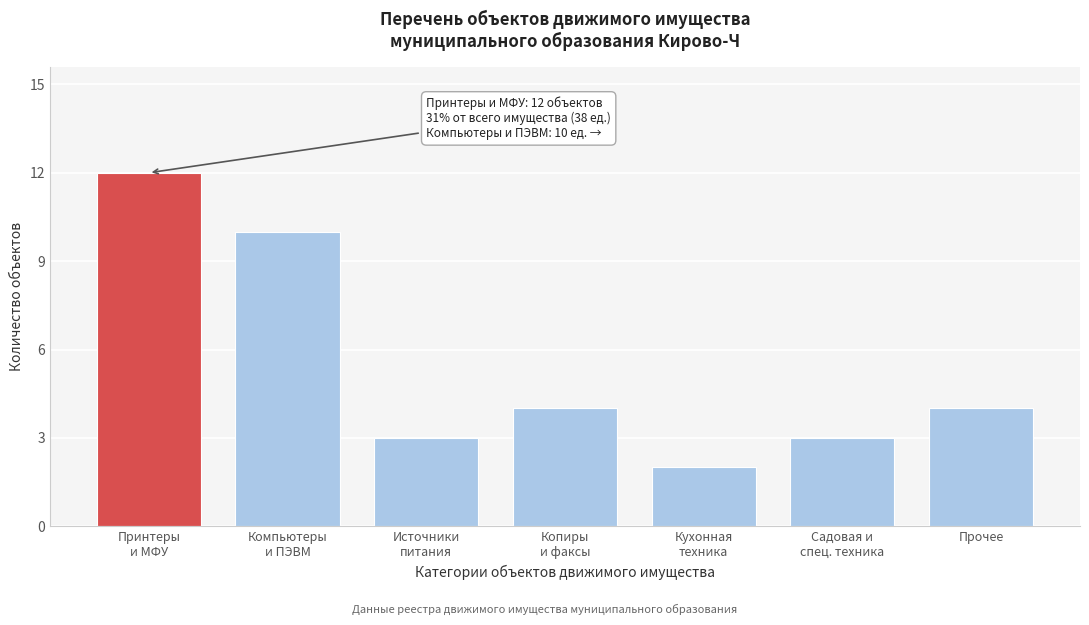

Reading right to left, list all the values displayed in this chart.

4	3	2	4	3	10	12